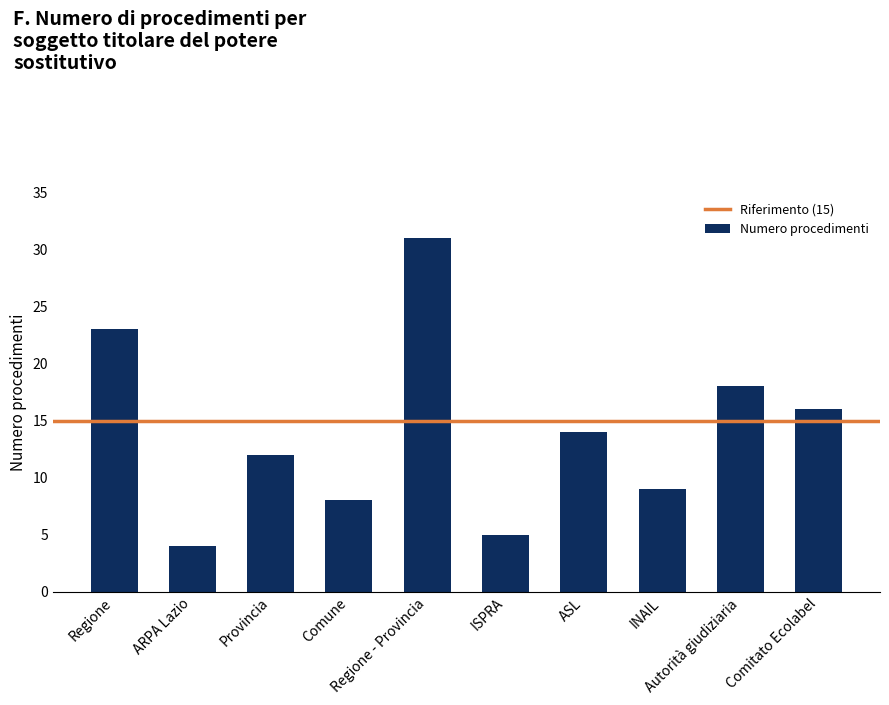

What is the value of the 8th bar from the left?

9